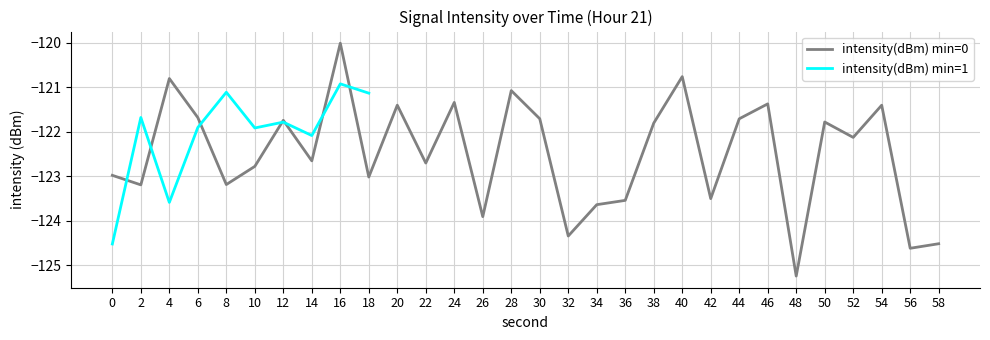

The value of intensity(dBm) min=0 at 38 is -165.0. True or false?

False